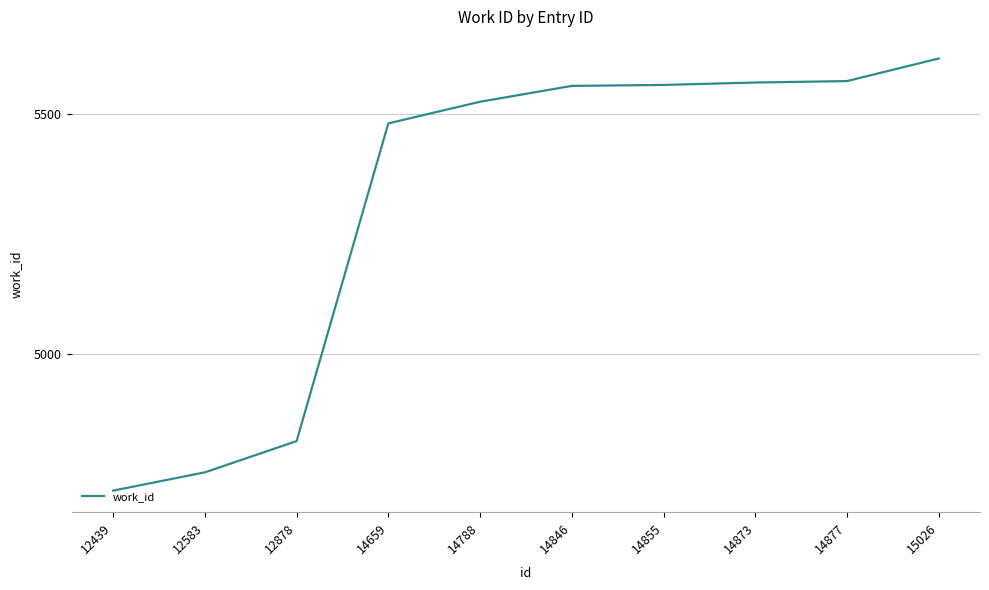

True or false: the data shows 8538 at 14873.

False